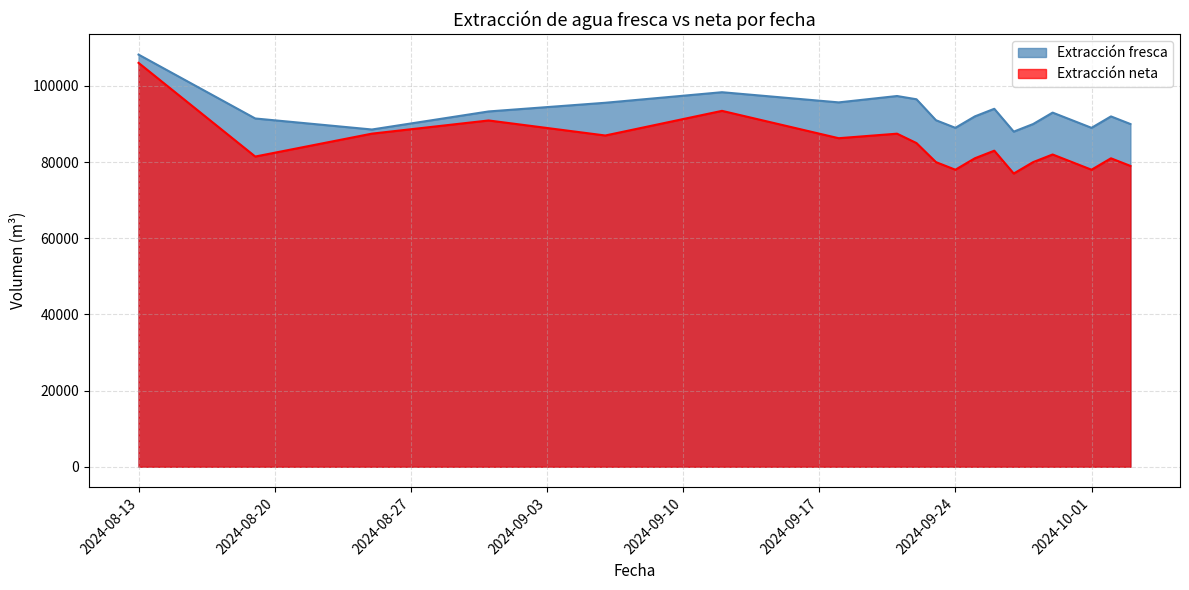

Between 2024-09-12 and 2024-09-26, which series saw the biggest shift?

Extracción neta